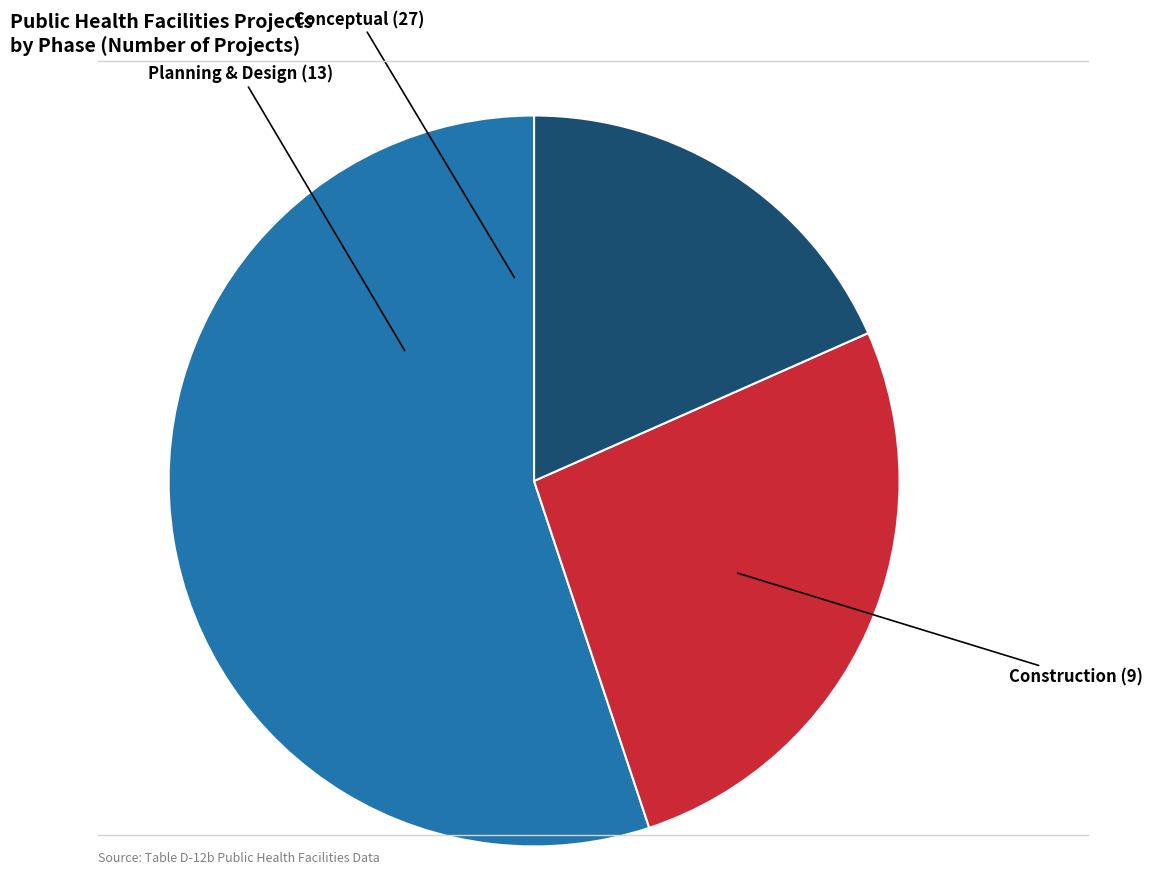

Do Planning & Design and Construction together represent more than half of the pie?

No